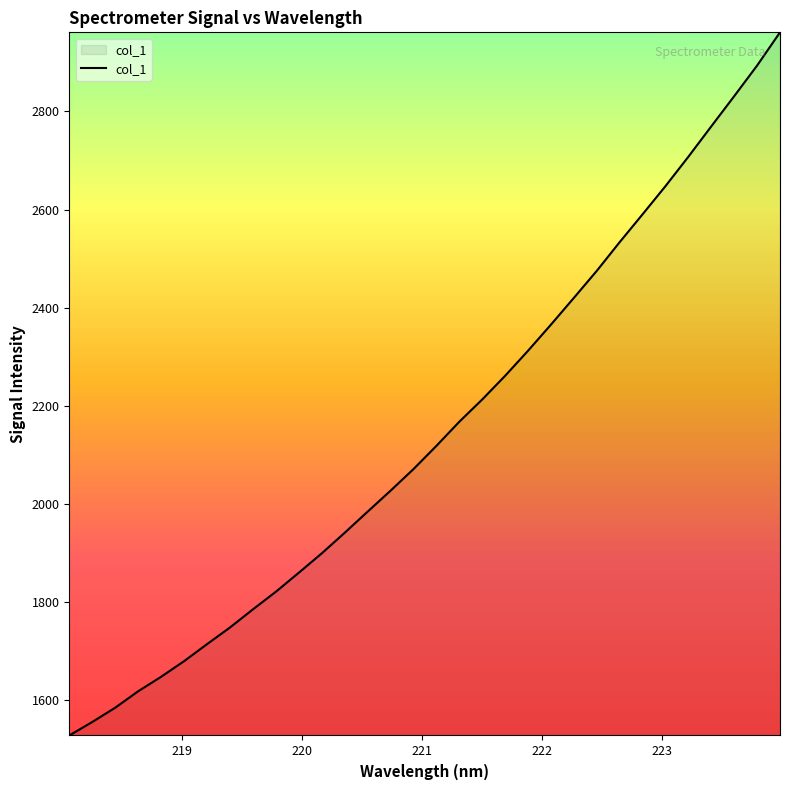

What is the smallest value displayed?

1528.5